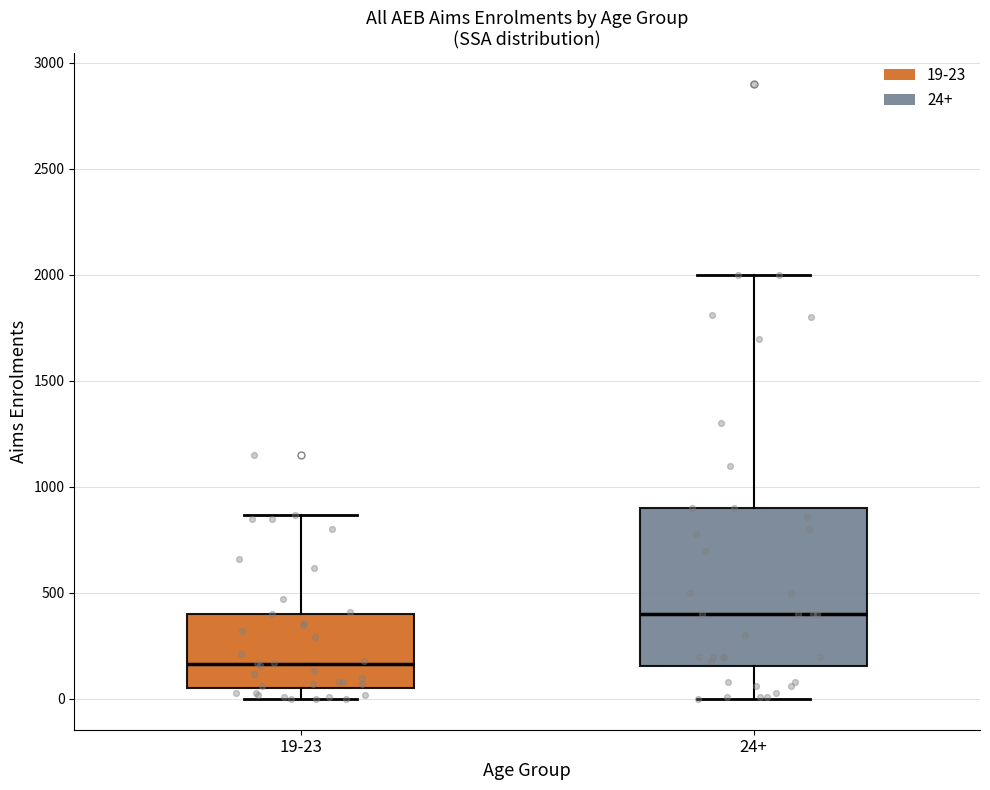

Which box is the tallest, from its lower edge to its upper edge?

24+